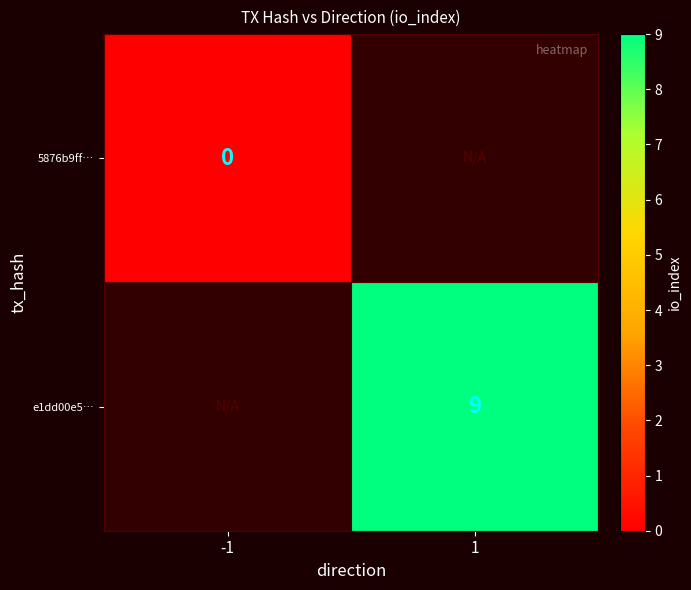

At which category does the chart reach its minimum across all series?

-1